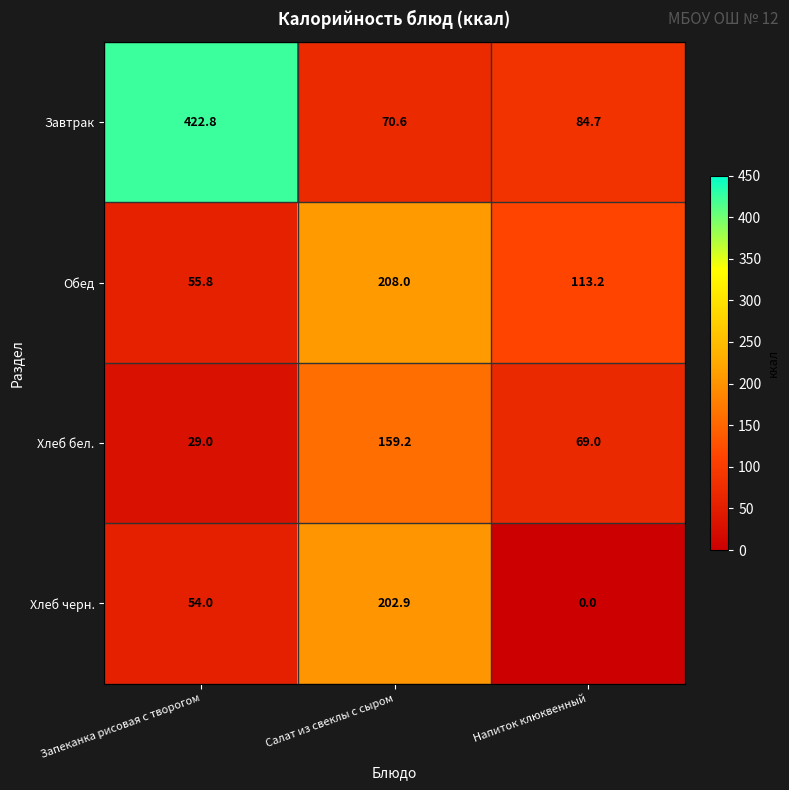

How many series are shown in this chart?

4